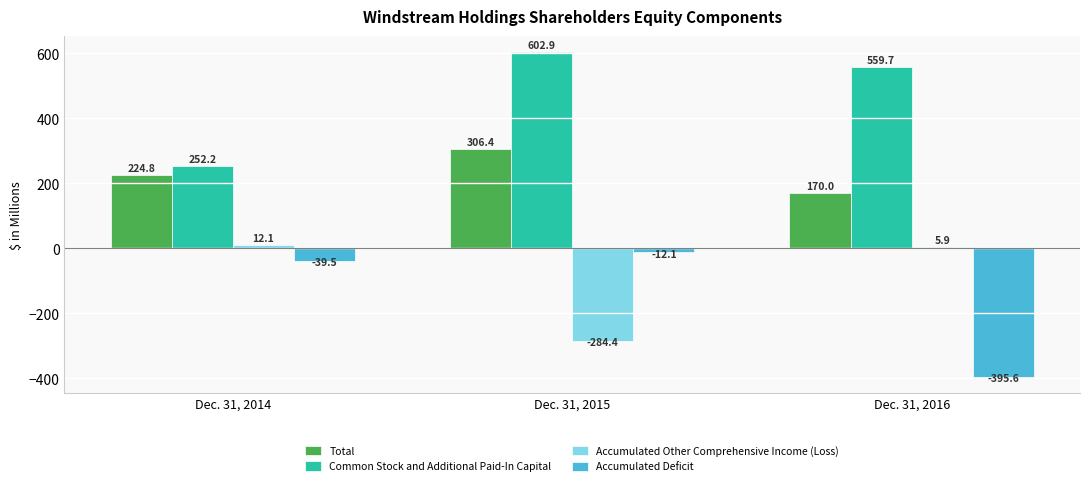

Reading right to left, transcribe all the data shown in this chart.

Total: Dec. 31, 2016=170.0	Dec. 31, 2015=306.4	Dec. 31, 2014=224.8
Common Stock and Additional Paid-In Capital: Dec. 31, 2016=559.7	Dec. 31, 2015=602.9	Dec. 31, 2014=252.2
Accumulated Other Comprehensive Income (Loss): Dec. 31, 2016=5.9	Dec. 31, 2015=-284.4	Dec. 31, 2014=12.1
Accumulated Deficit: Dec. 31, 2016=-395.6	Dec. 31, 2015=-12.1	Dec. 31, 2014=-39.5